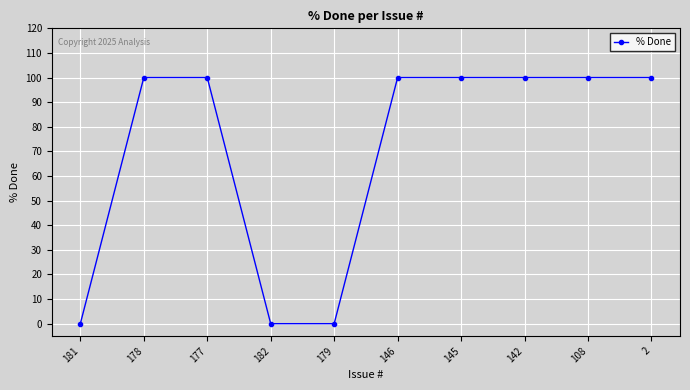

The value at 177 is 100. True or false?

True